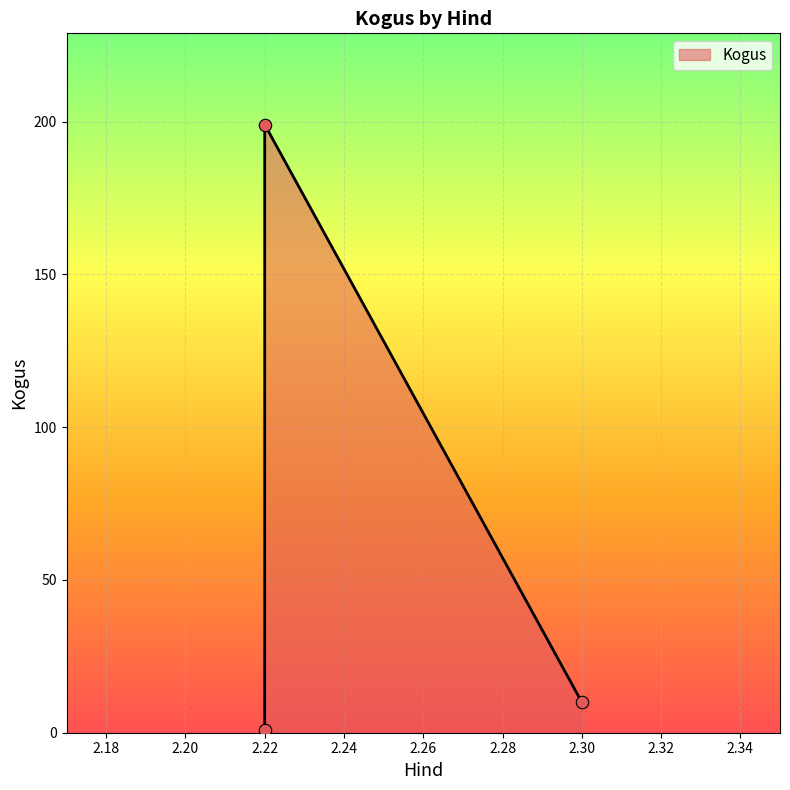

What is the change in value from 2.22 to 2.3?

+9